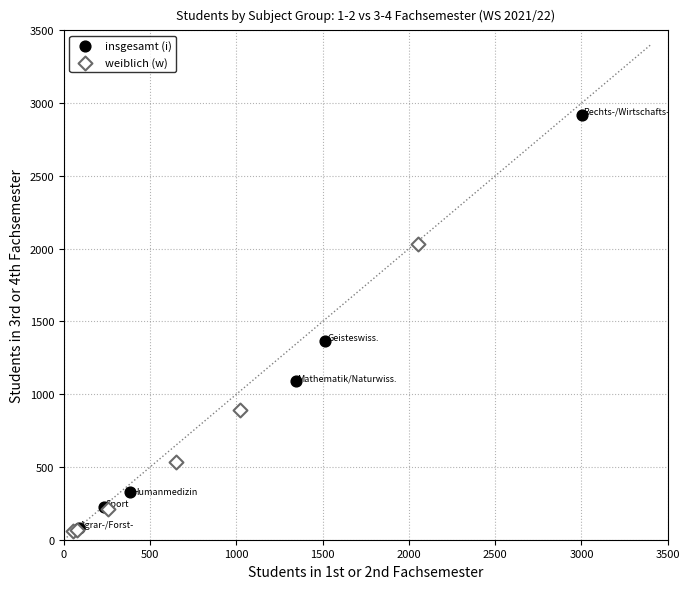

Which series reaches the maximum Y coordinate?

insgesamt (i)